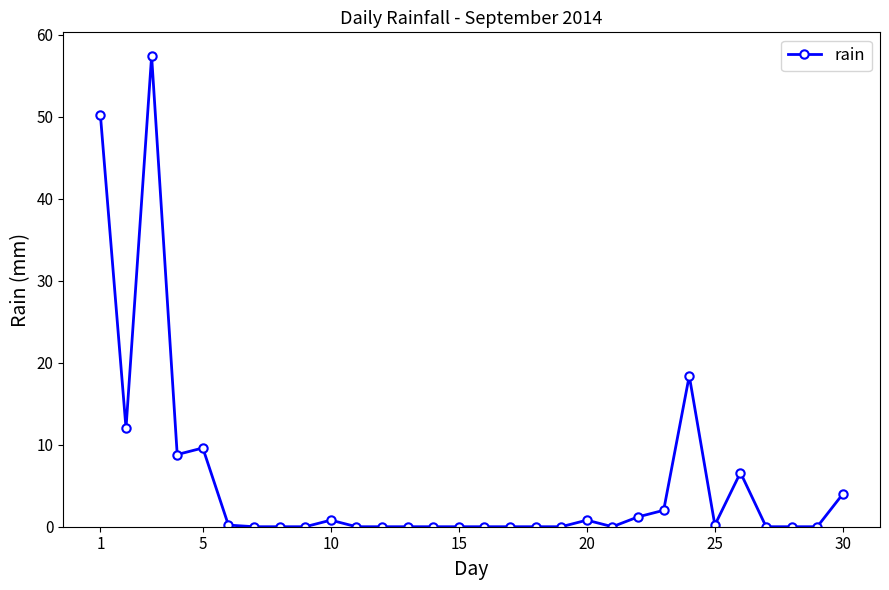

What is the sum of all values?

172.2